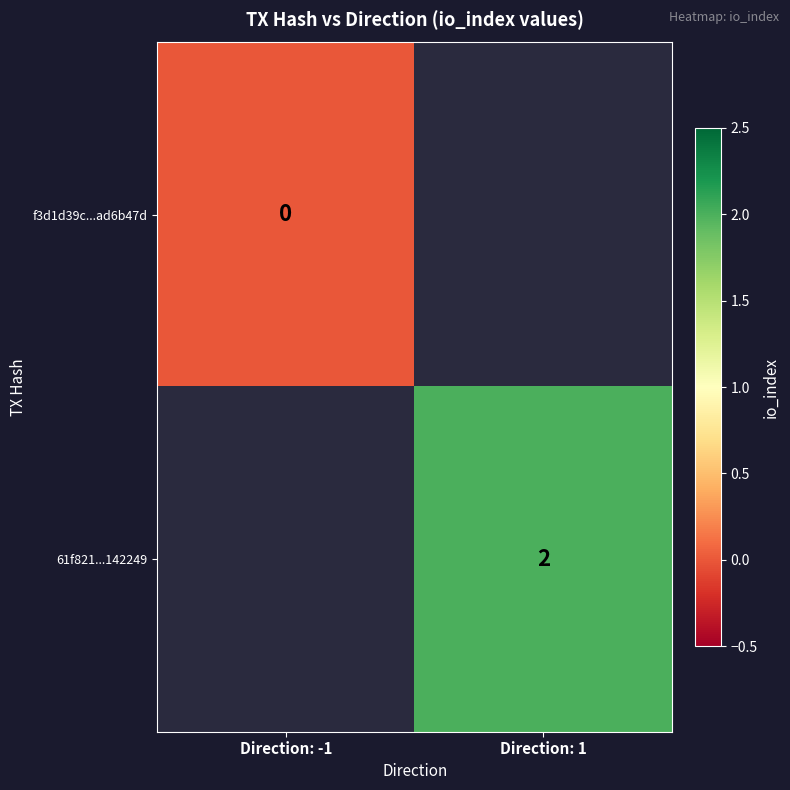

The 61f821...142249 series shows 3 at Direction: 1. True or false?

False